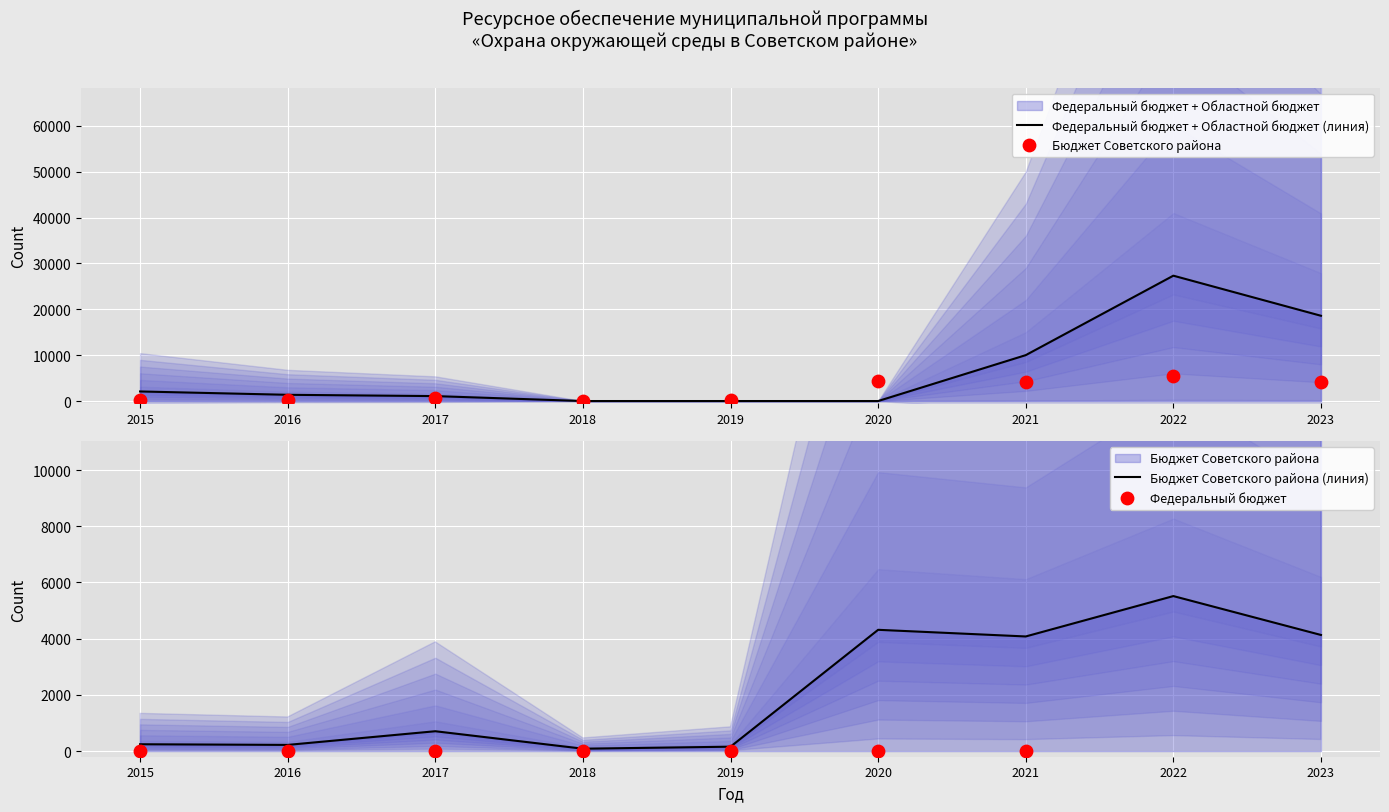

What is the total value across all series at 2022?

57093.5